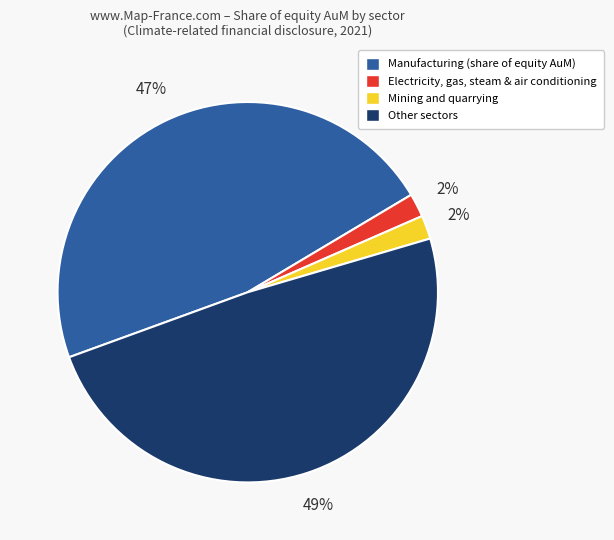

To the nearest percent, what is the difference between the largest and smallest slice percentages?

47%